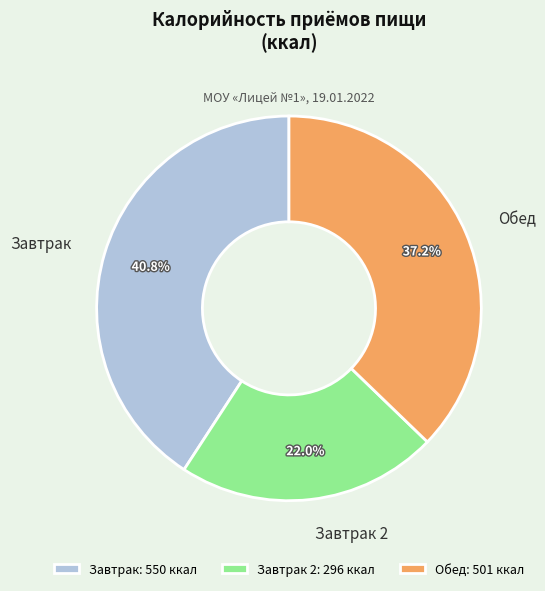

What is the ratio of the value at Обед to the value at Завтрак 2?

1.7